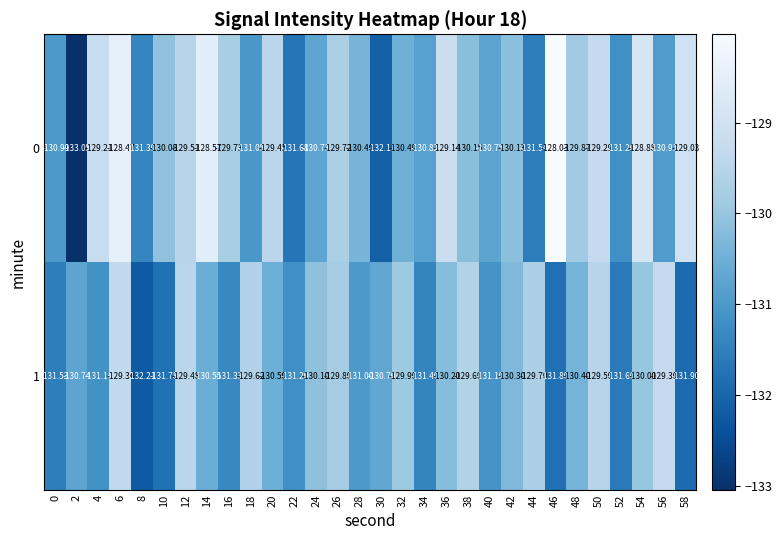

Is the value of 1 at 8 greater than the value of 0 at 2?

Yes